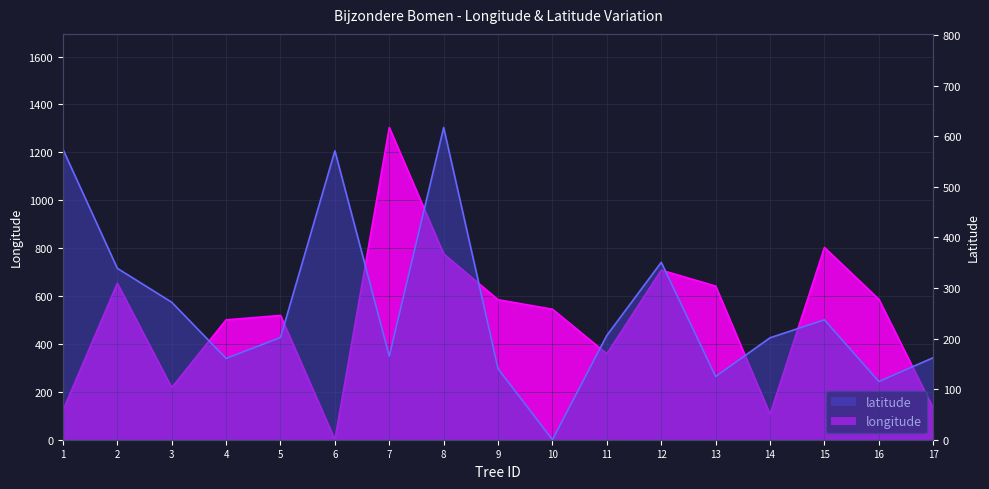

Count the number of data series in this chart.

2